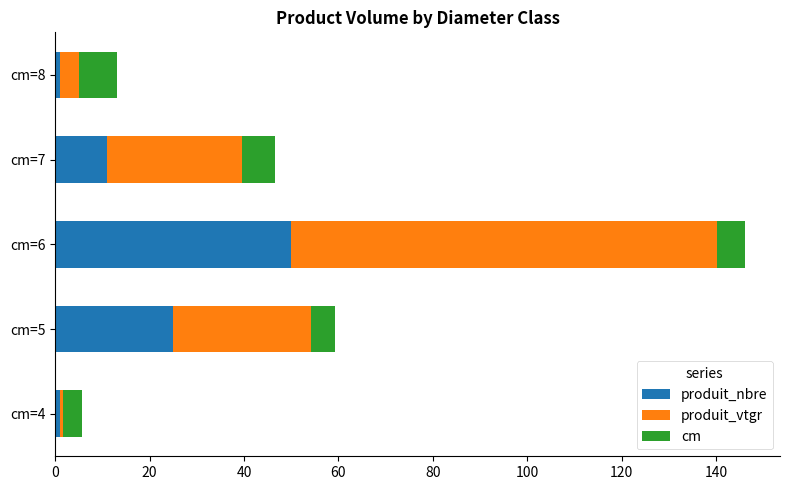

What is the difference between the maximum and minimum values in the produit_nbre series?

49.0